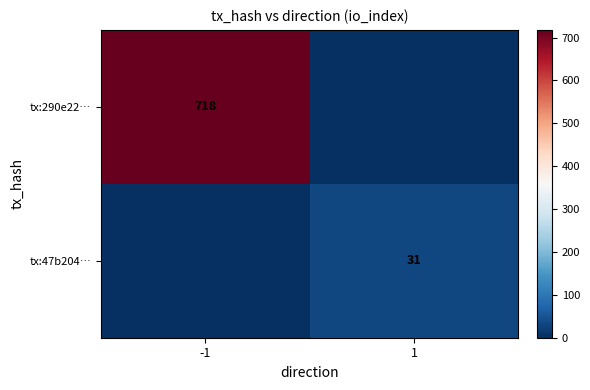

True or false: tx:47b204… has a value of 31 at 1.

True